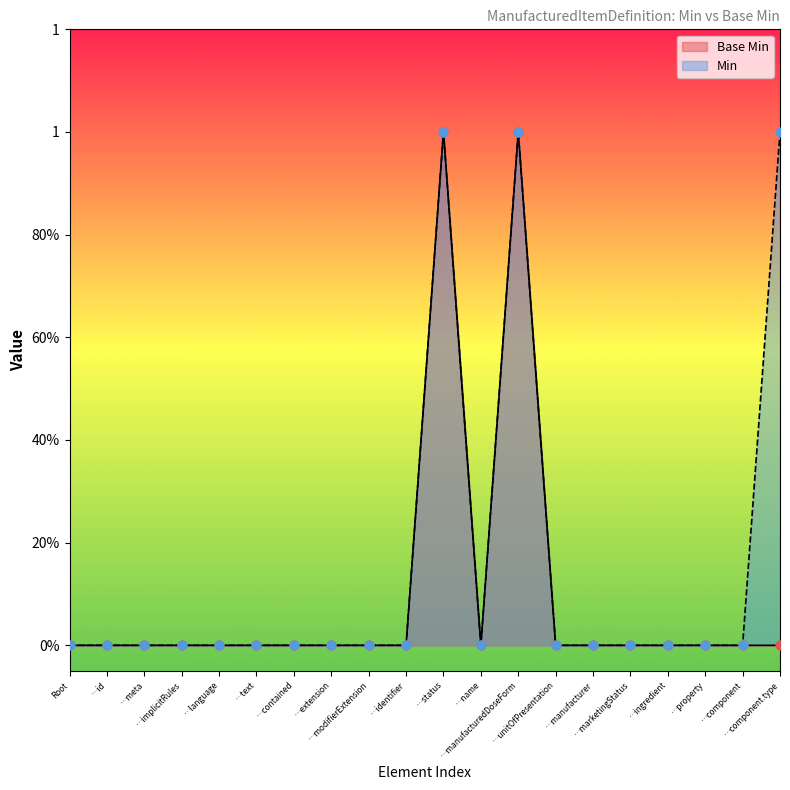

What is the change in value from …status to …component.type?

-1